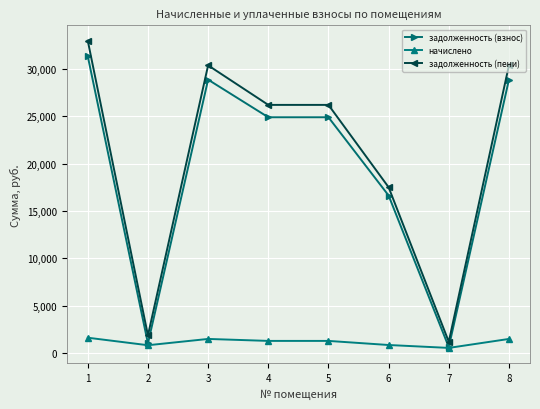

Rank the series by their maximum value, from highest to lowest.

задолженность (пени), задолженность (взнос), начислено